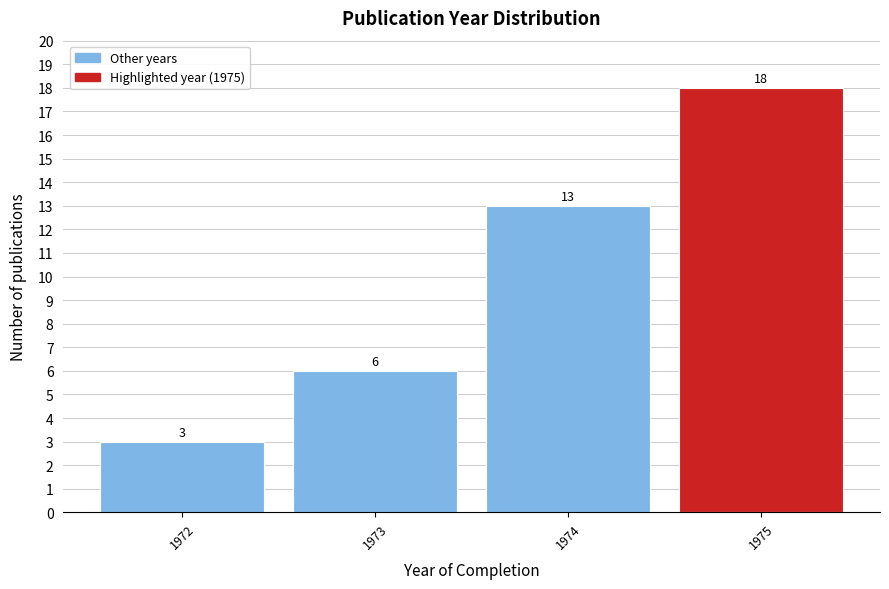

Reading right to left, transcribe all the data shown in this chart.

1975=18	1974=13	1973=6	1972=3